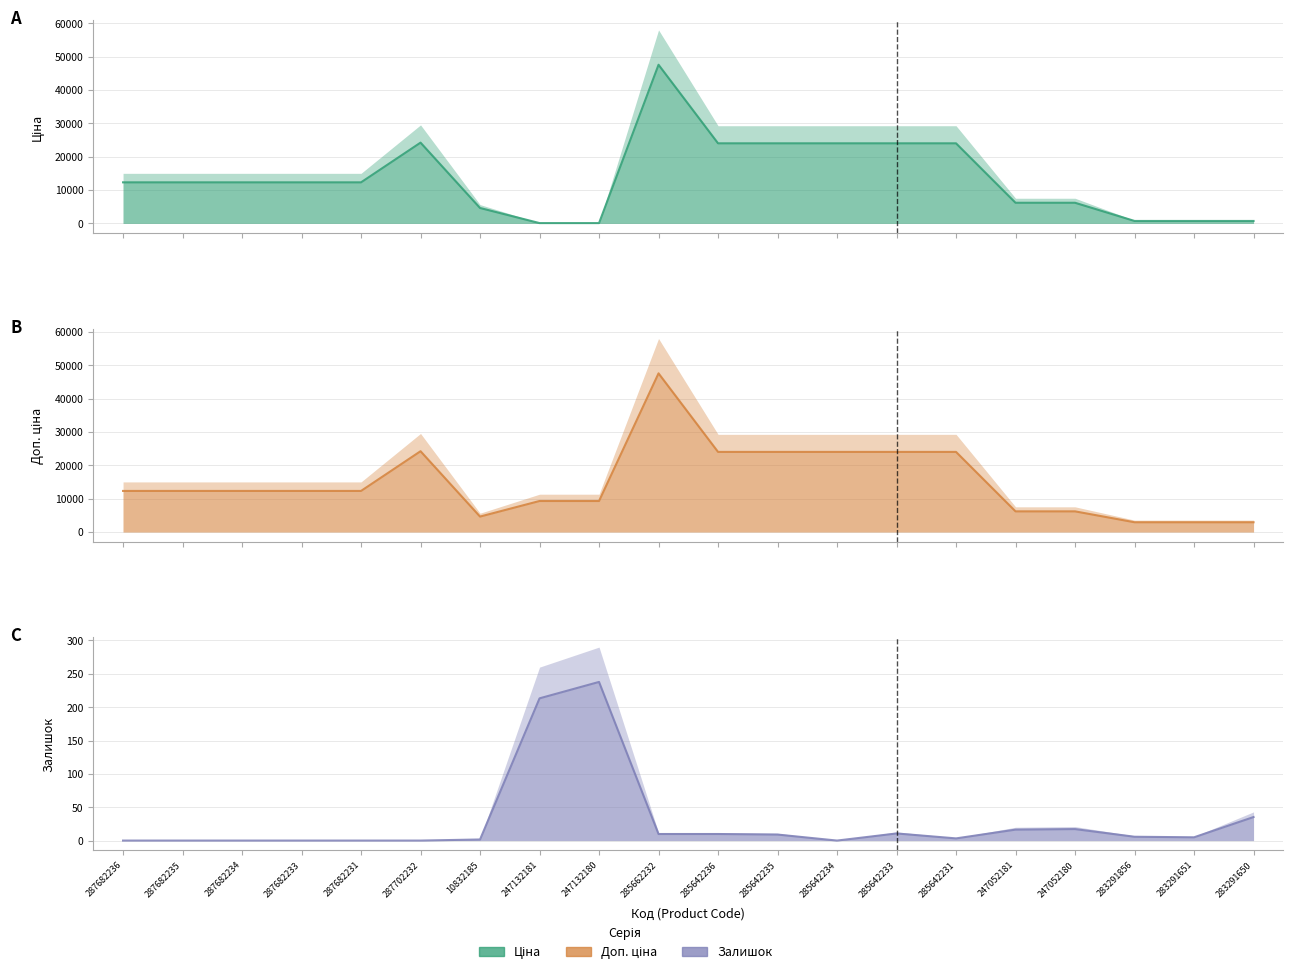

What is the sum of all Доп. ціна values?

297849.7